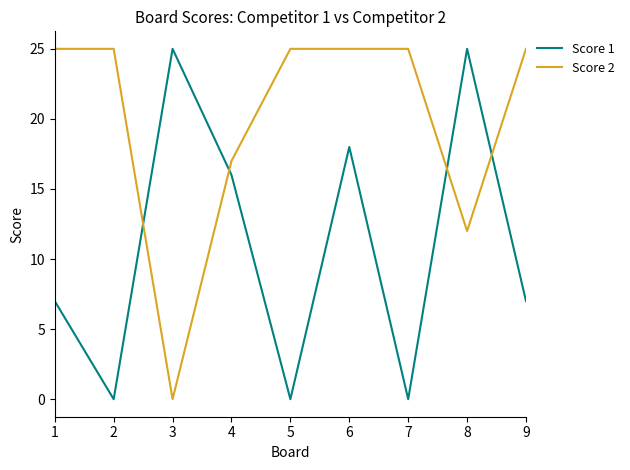

At 8, list the series in order from largest to smallest.

Score 1, Score 2